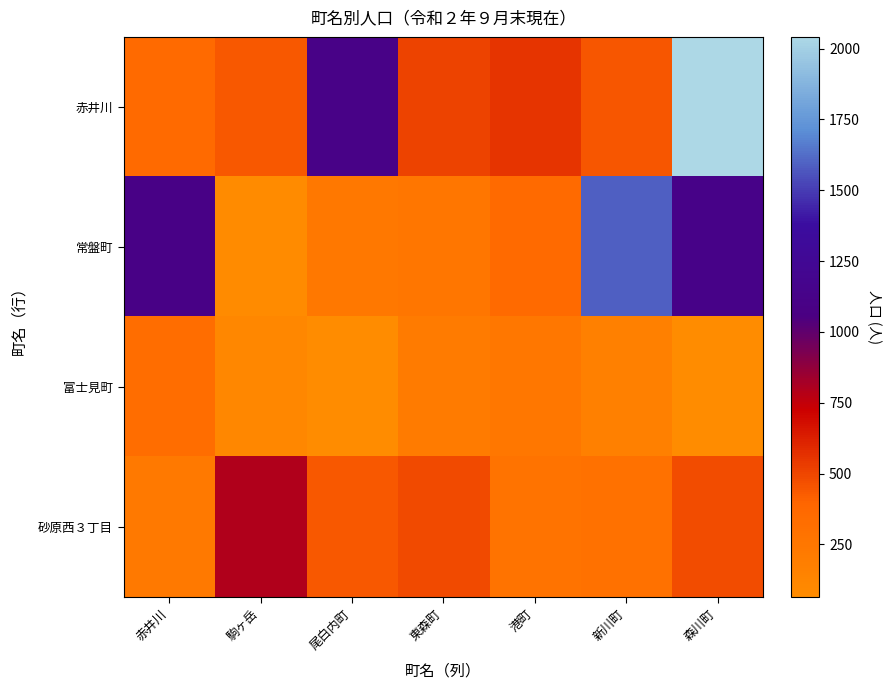

What is the total value across all series at 赤井川?

2026